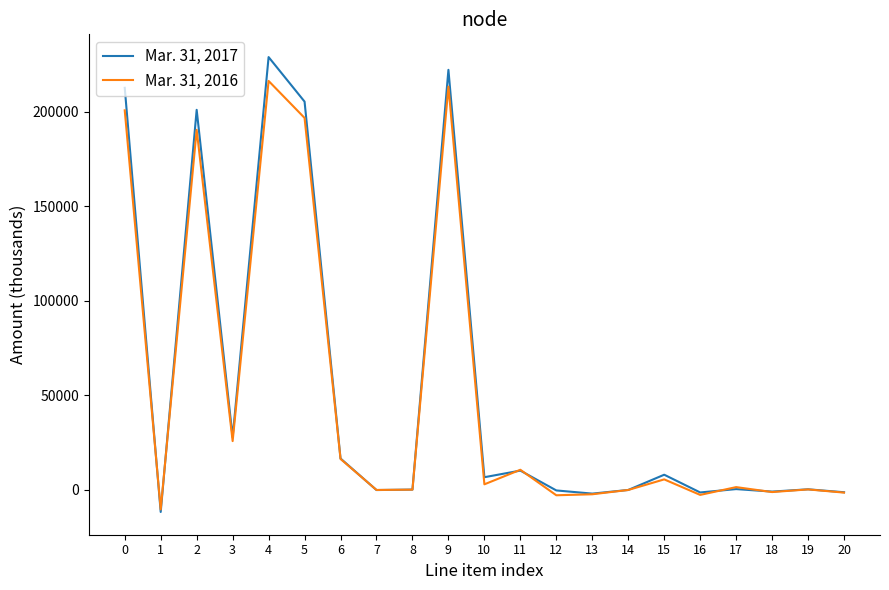

What is the average value of the Mar. 31, 2016 series?

50523